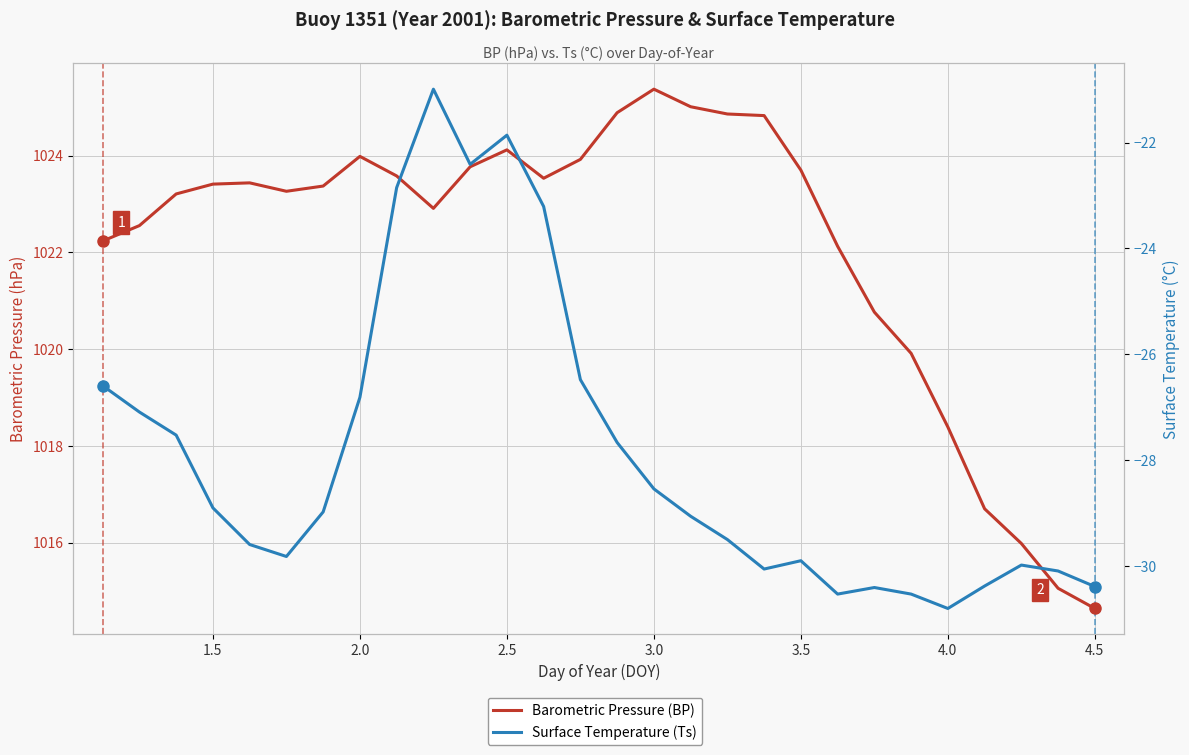

What is the sum of all Barometric Pressure (BP) values?

28619.5